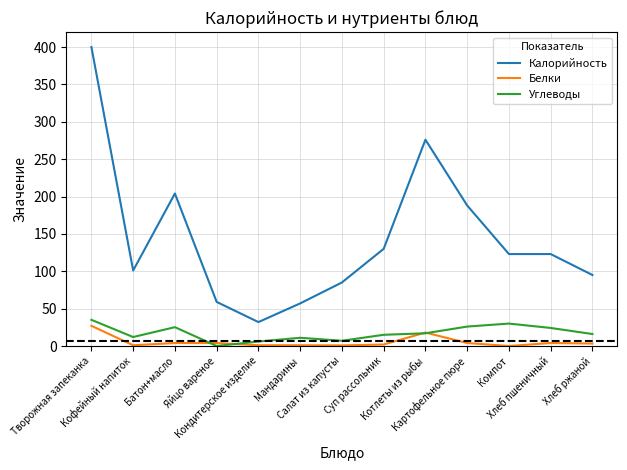

Which series has the largest total across all categories?

Калорийность